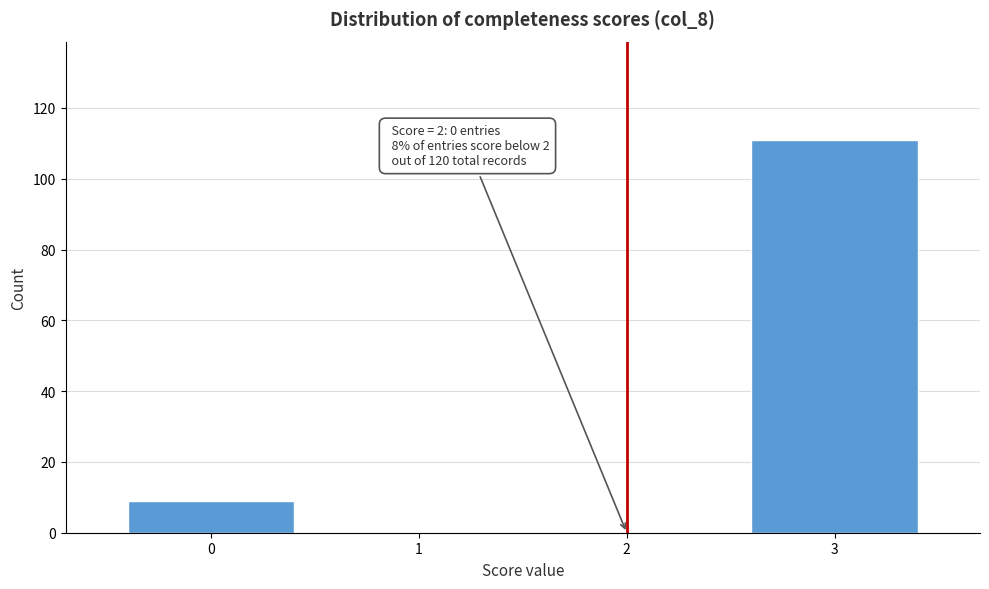

Which range on the x-axis has the tallest bar?

2.5 to 3.5